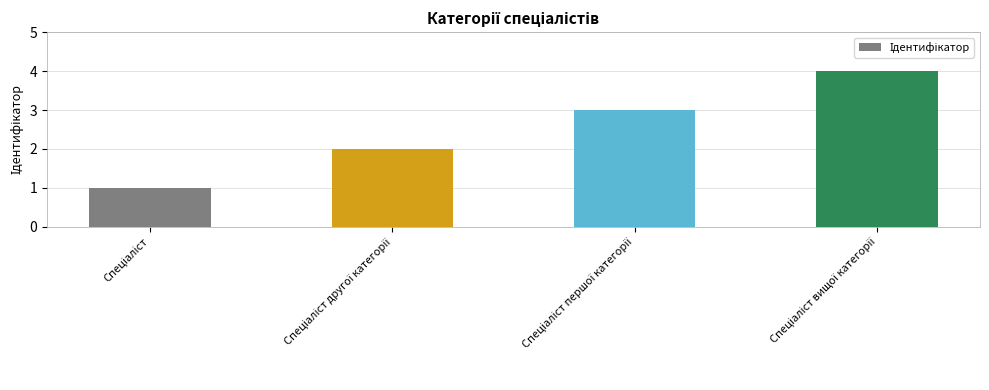

What is the difference between the maximum and minimum values?

3